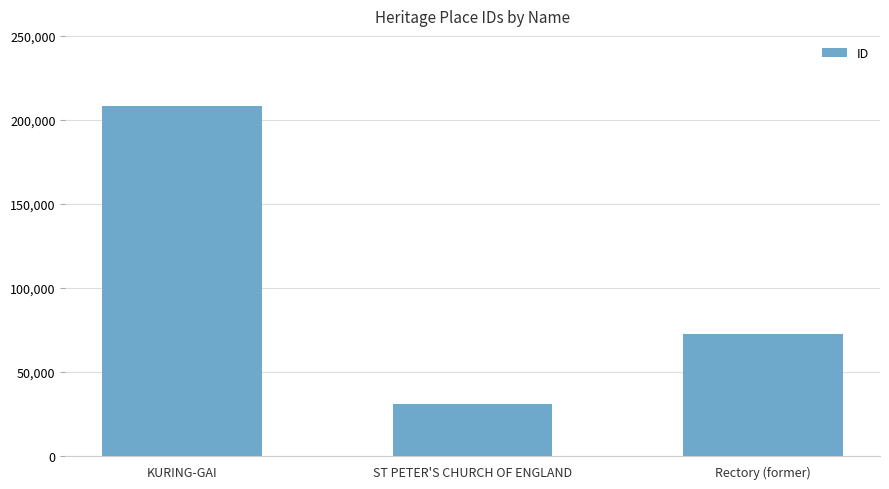

What value does the data have at Rectory (former), to the nearest 50?

72750